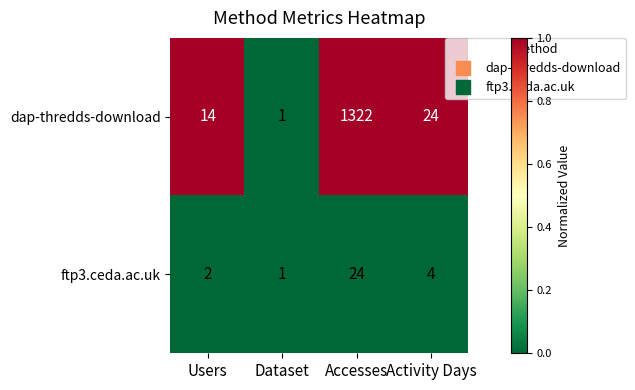

Reading left to right, what are all the values shown in this chart?

dap-thredds-download: Users=14	Dataset=1	Accesses=1322	Activity Days=24
ftp3.ceda.ac.uk: Users=2	Dataset=1	Accesses=24	Activity Days=4